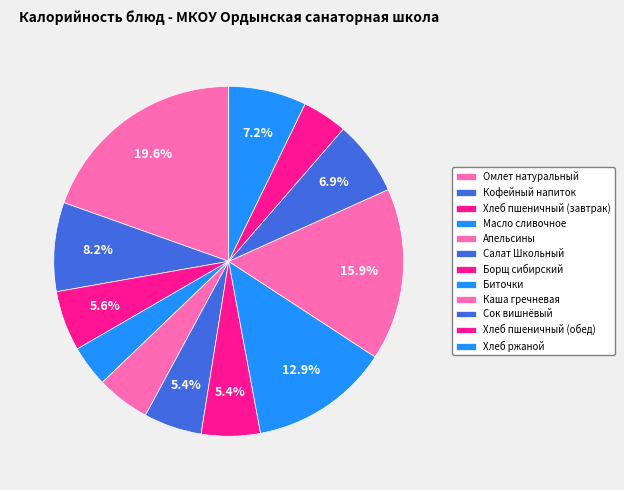

True or false: Каша гречневая accounts for 16% of the total.

True